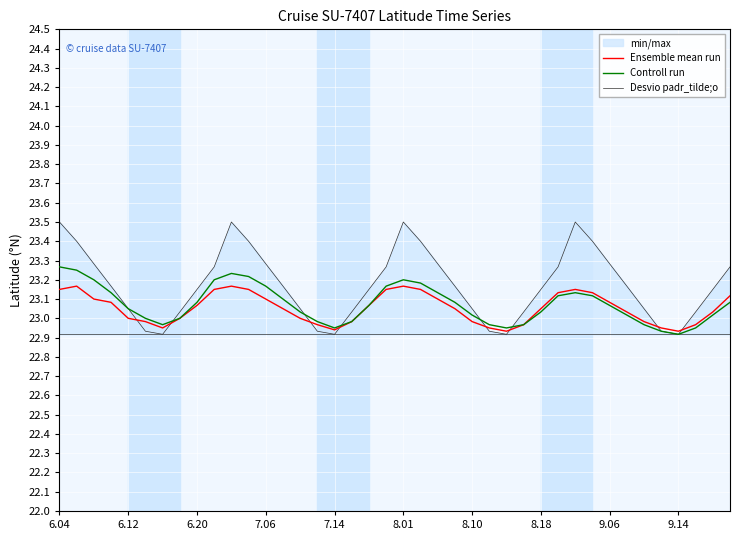

What is the maximum value for Ensemble mean run?

23.2